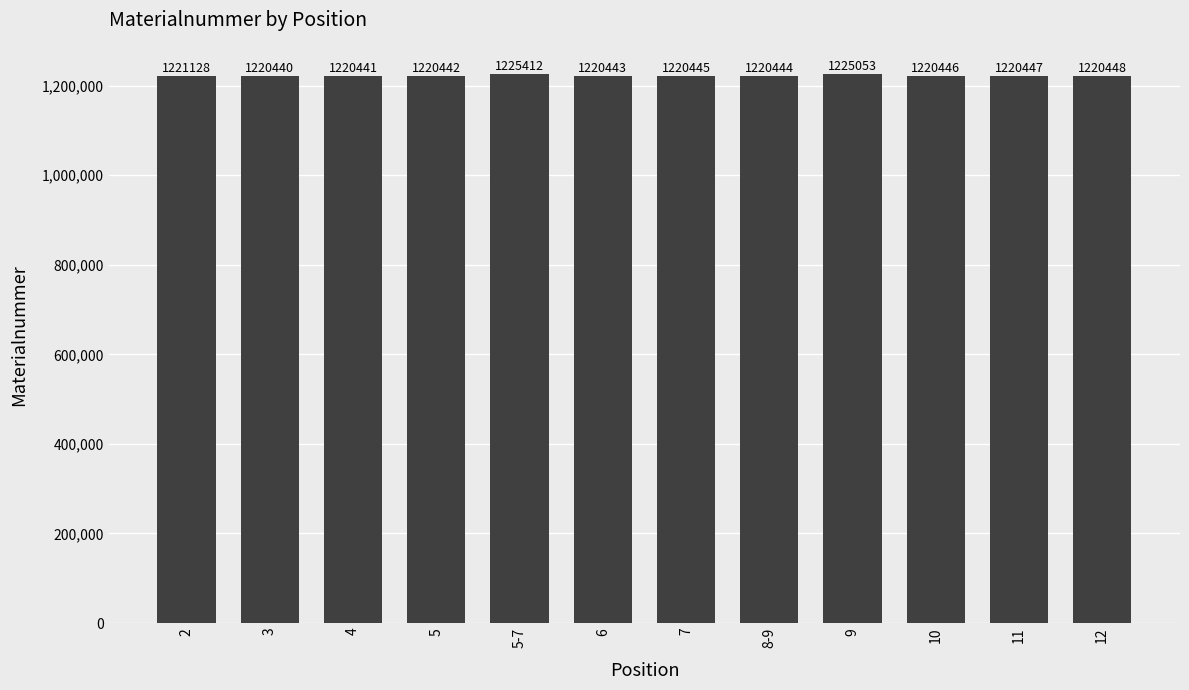

What is the label of the 2nd bar from the right?

11